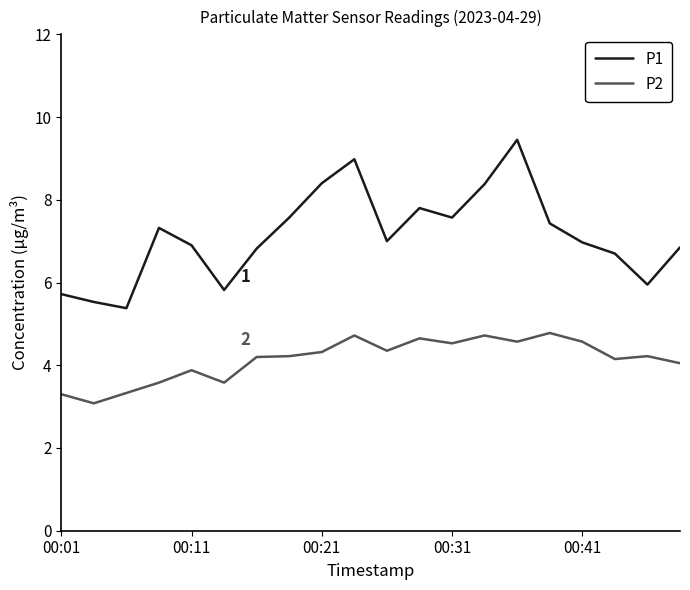

How many lines are shown in the chart?

2